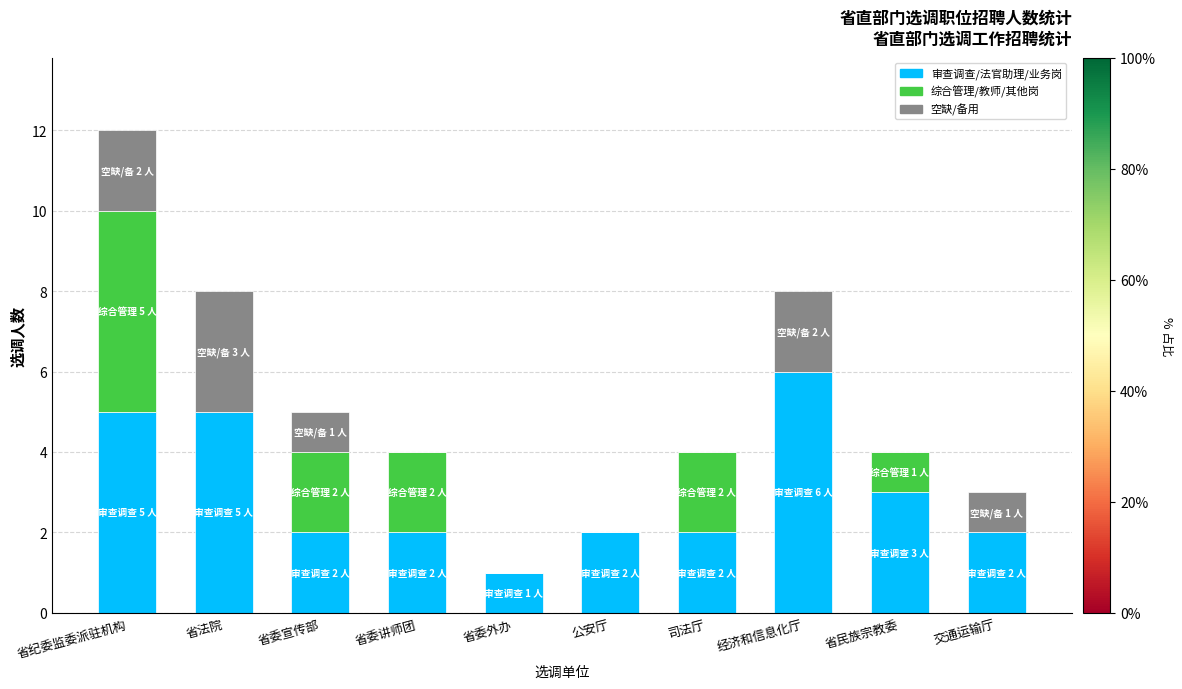

What is the sum of the 审查调查/法官助理/业务岗 values at 交通运输厅 and 省委外办?

3